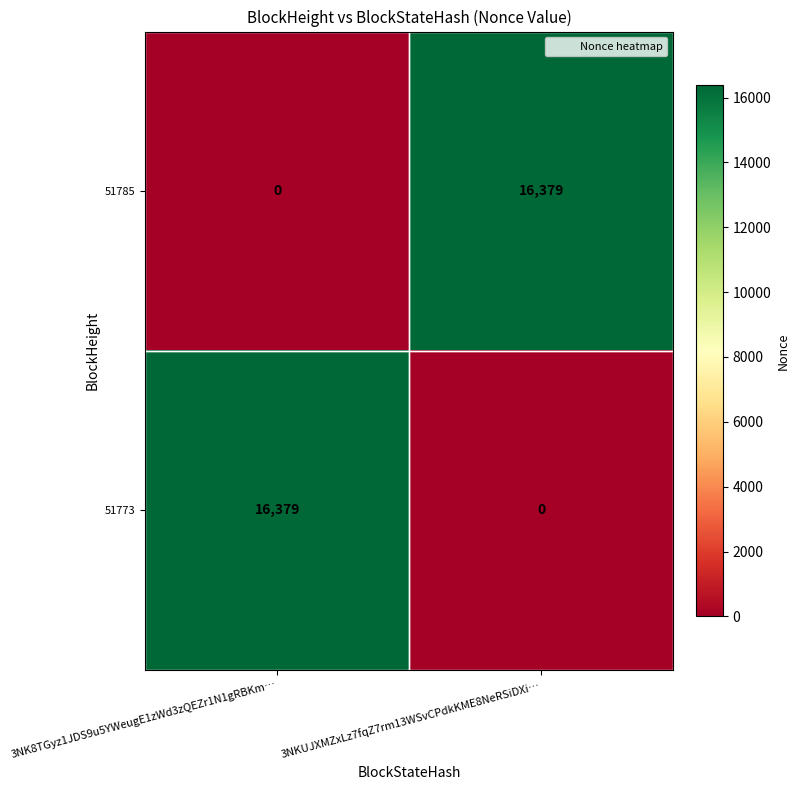

Which category has the highest value in the 51773 series?

3NK8TGyz1JDS9u5YWeugE1zWd3zQEZr1N1gRBKm…